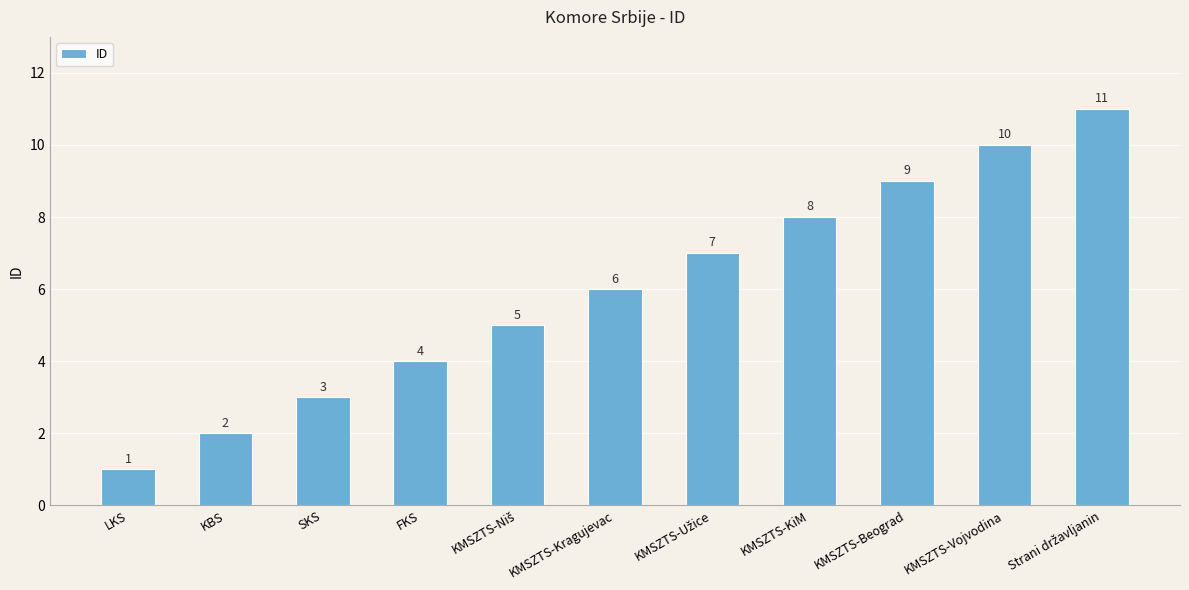

The value at SKS is 1. True or false?

False